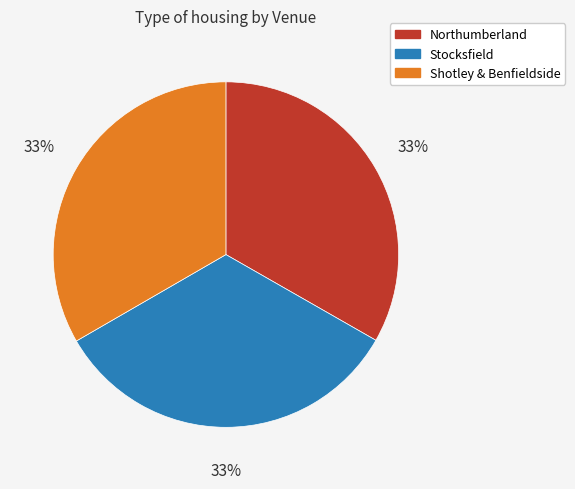

To the nearest percent, what percentage of the pie is Northumberland?

33%